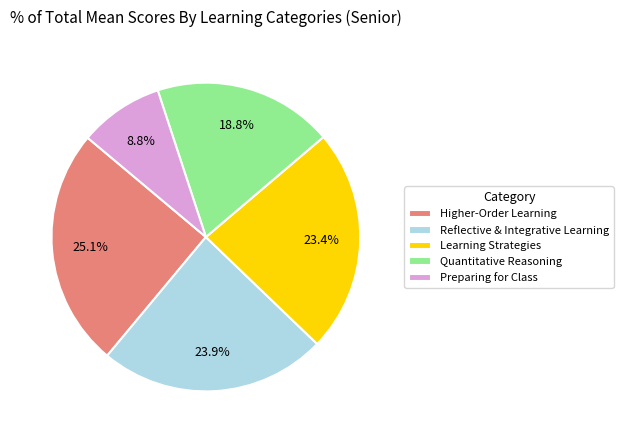

Between Quantitative Reasoning and Learning Strategies, which is larger?

Learning Strategies